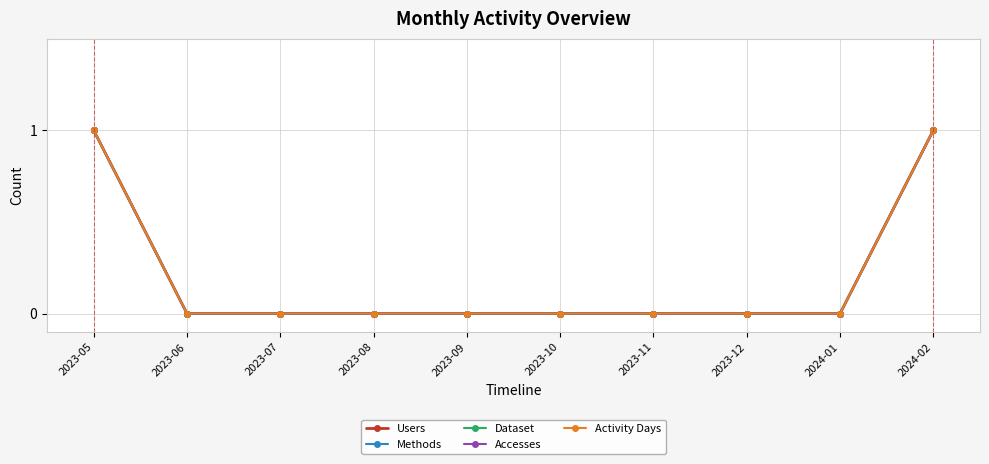

Reading right to left, what are all the values shown in this chart?

Users: 1	0	0	0	0	0	0	0	0	1
Methods: 1	0	0	0	0	0	0	0	0	1
Dataset: 1	0	0	0	0	0	0	0	0	1
Accesses: 1	0	0	0	0	0	0	0	0	1
Activity Days: 1	0	0	0	0	0	0	0	0	1